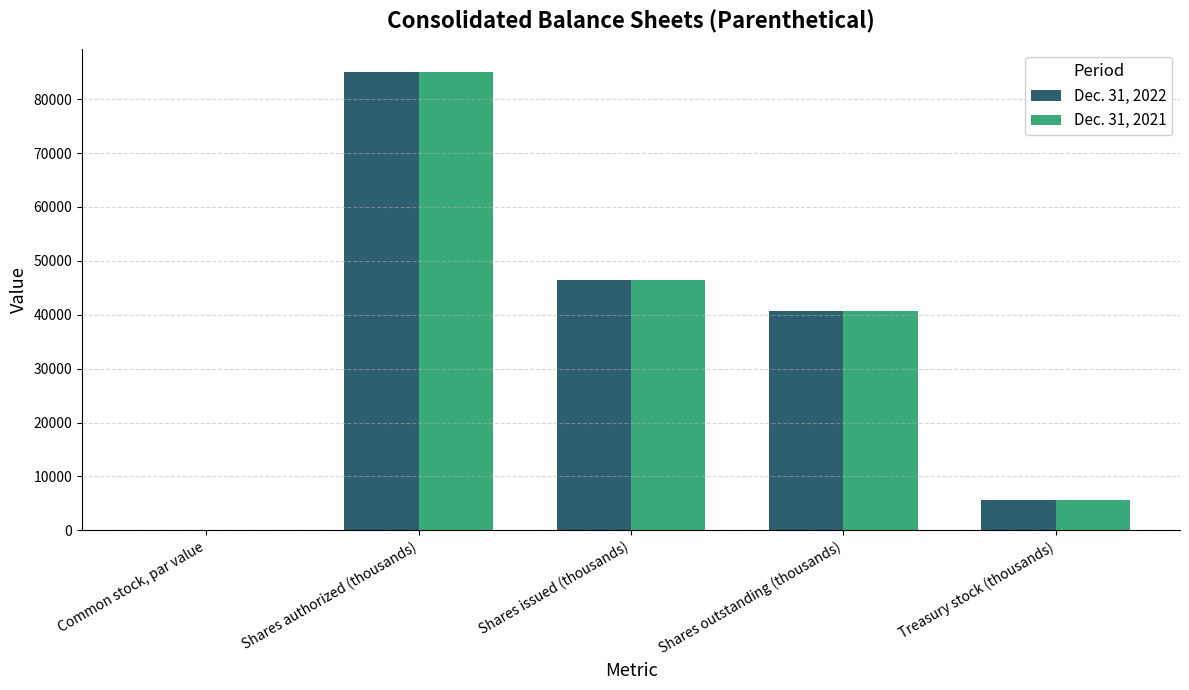

Where is Dec. 31, 2022 nearest to the value 42500?

Shares outstanding (thousands)